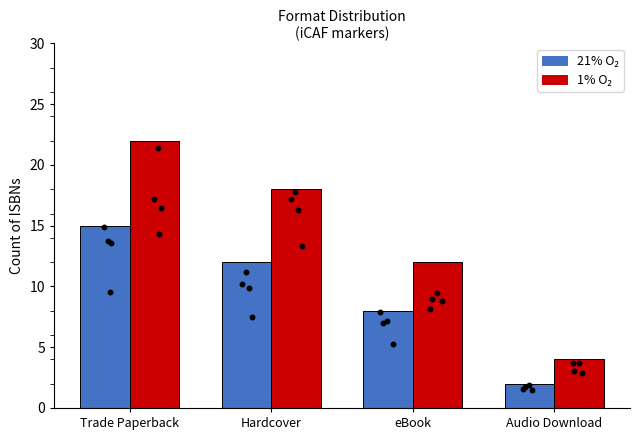

Which series contains the highest Y value?

1% O₂